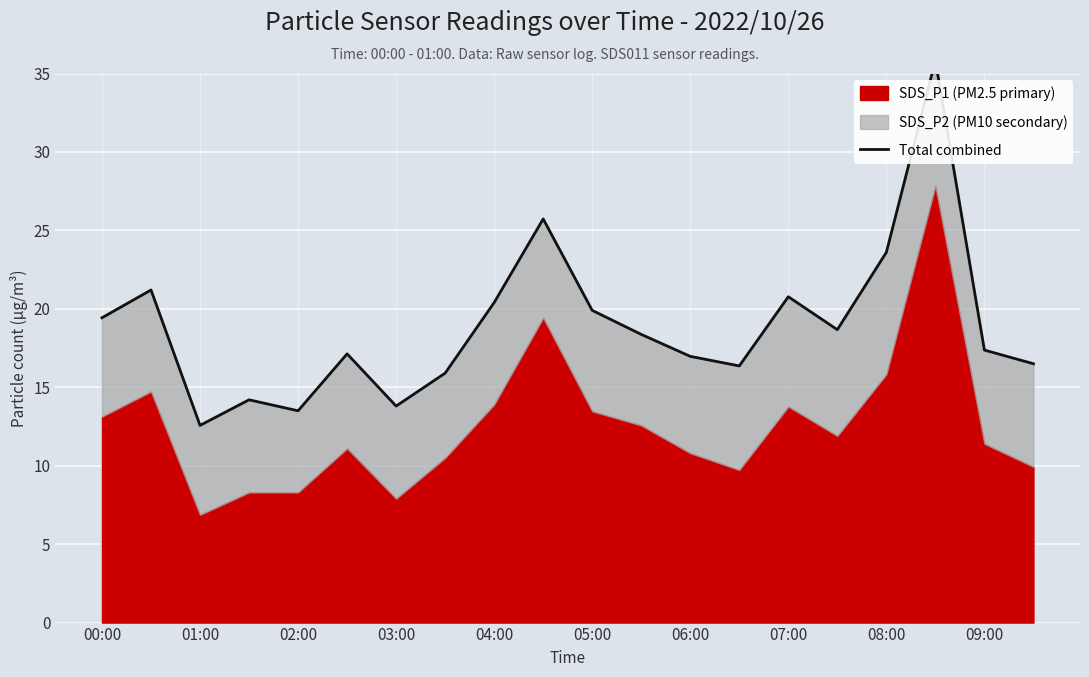

At which label does the data first exceed 18?

00:00